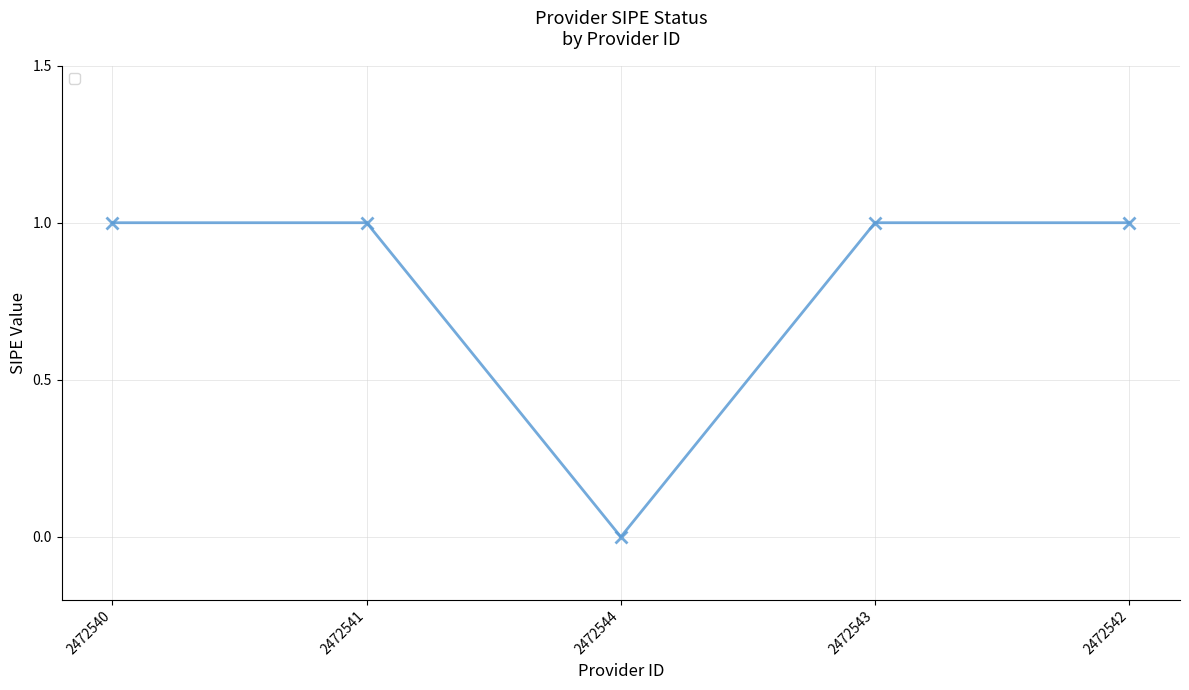

What position from the left is 2472542?

5